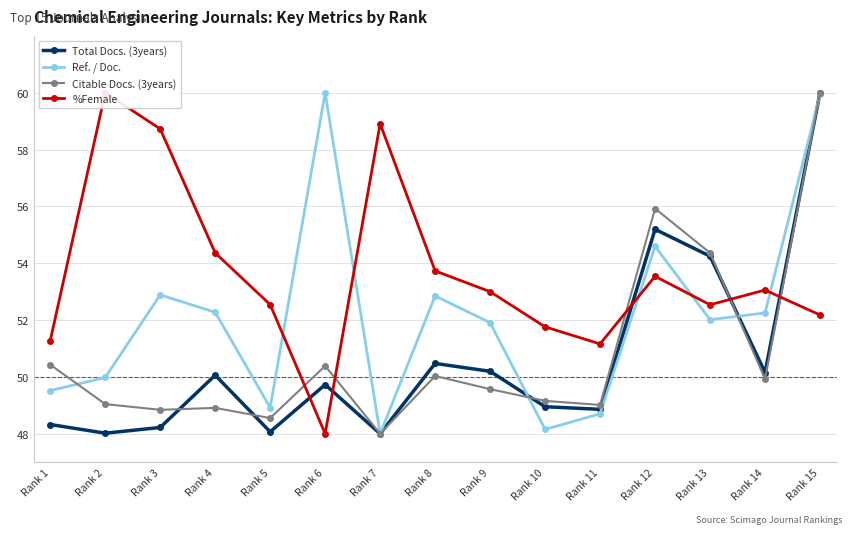

What is the value of the Citable Docs. (3years) point at the 2nd from the left?

49.0